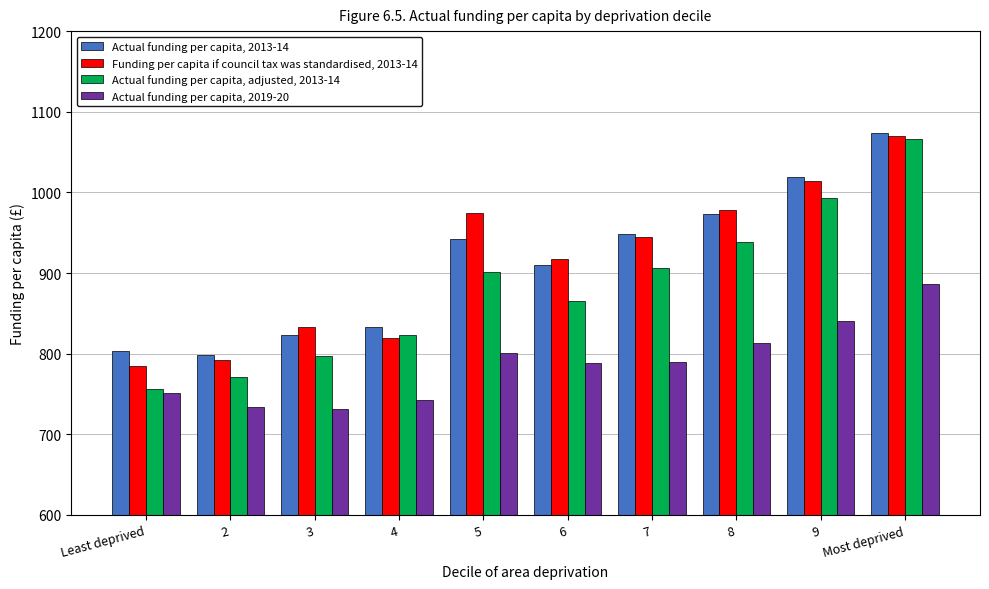

What is the difference between the maximum and second lowest values in the Actual funding per capita, 2013-14 series?

270.2